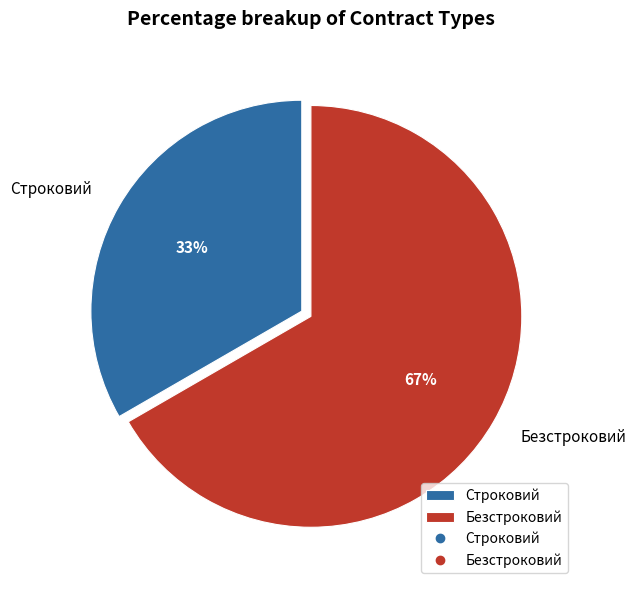

To the nearest percent, what is the combined percentage of Безстроковий and Строковий?

100%